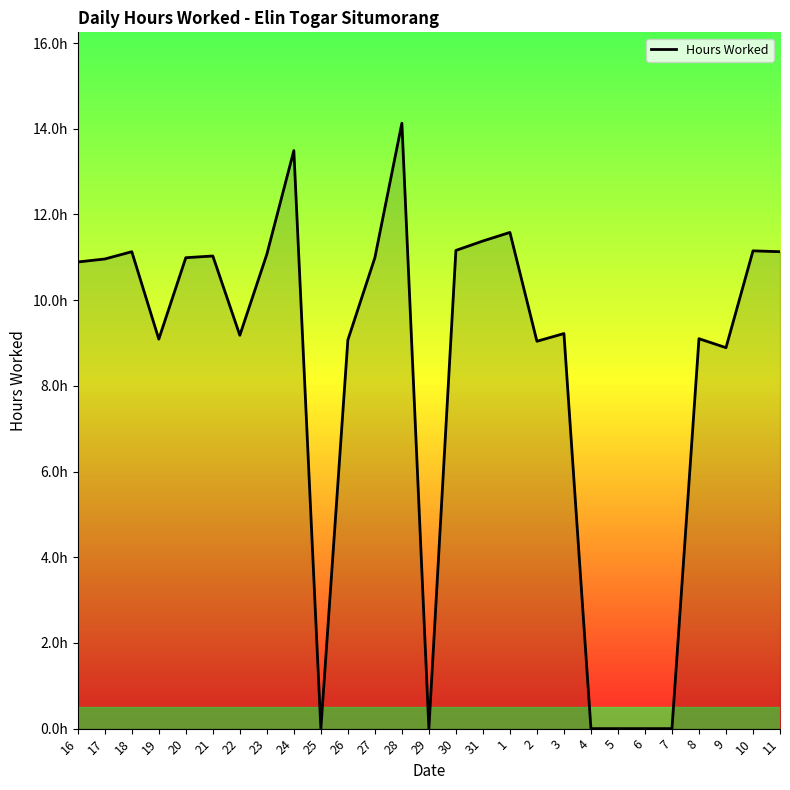

How many points are higher than both their immediate neighbors (excluding endpoints)?

8